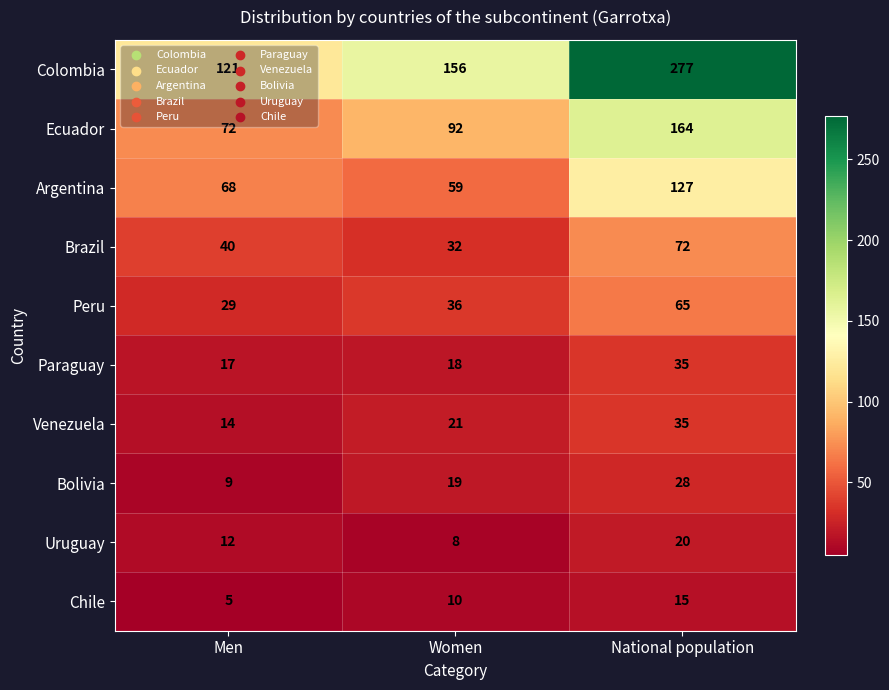

What is the sum of the Chile values at National population and Men?

20